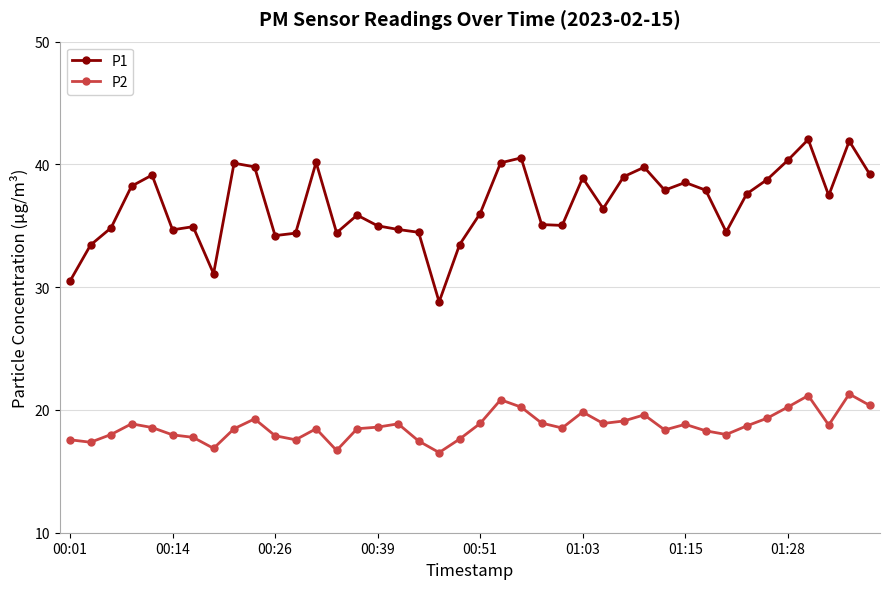

Rank the series by their average value, from lowest to highest.

P2, P1